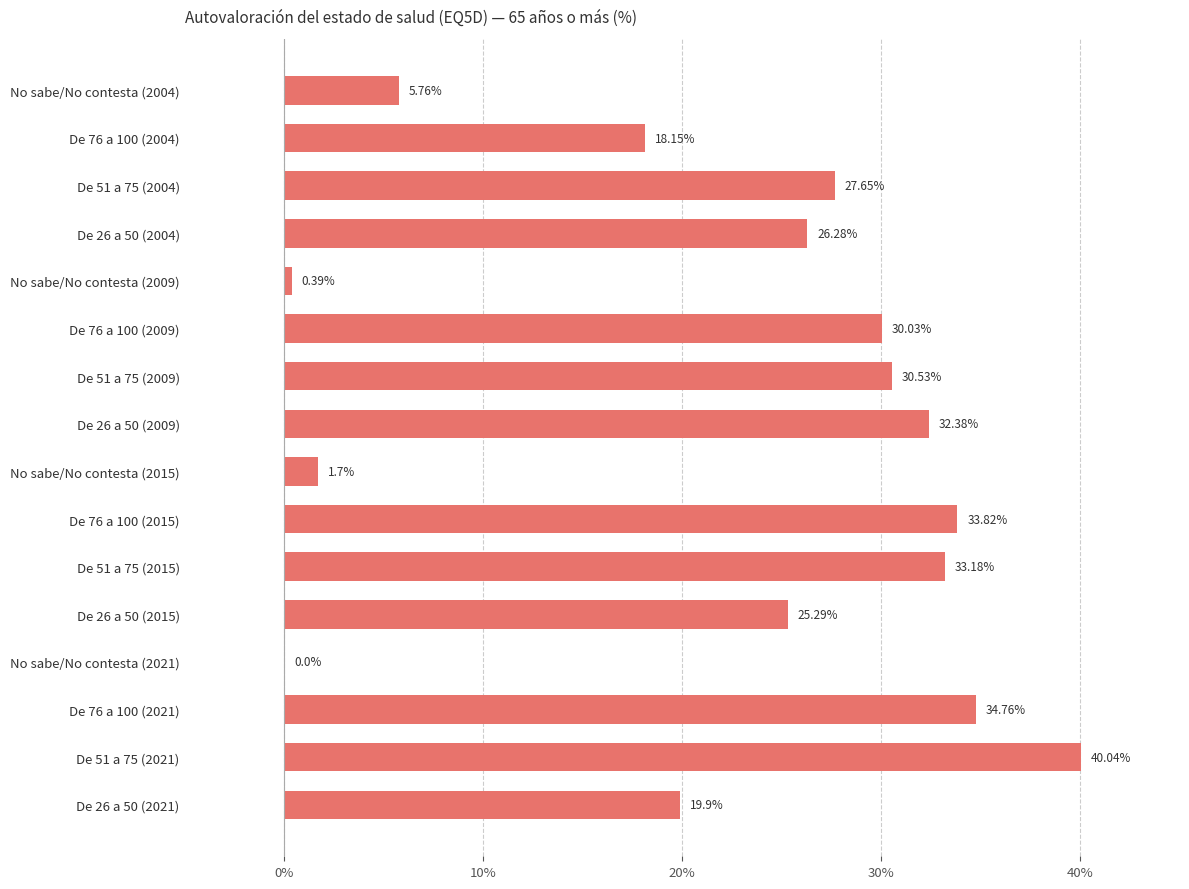

How many data points are above 27?

8